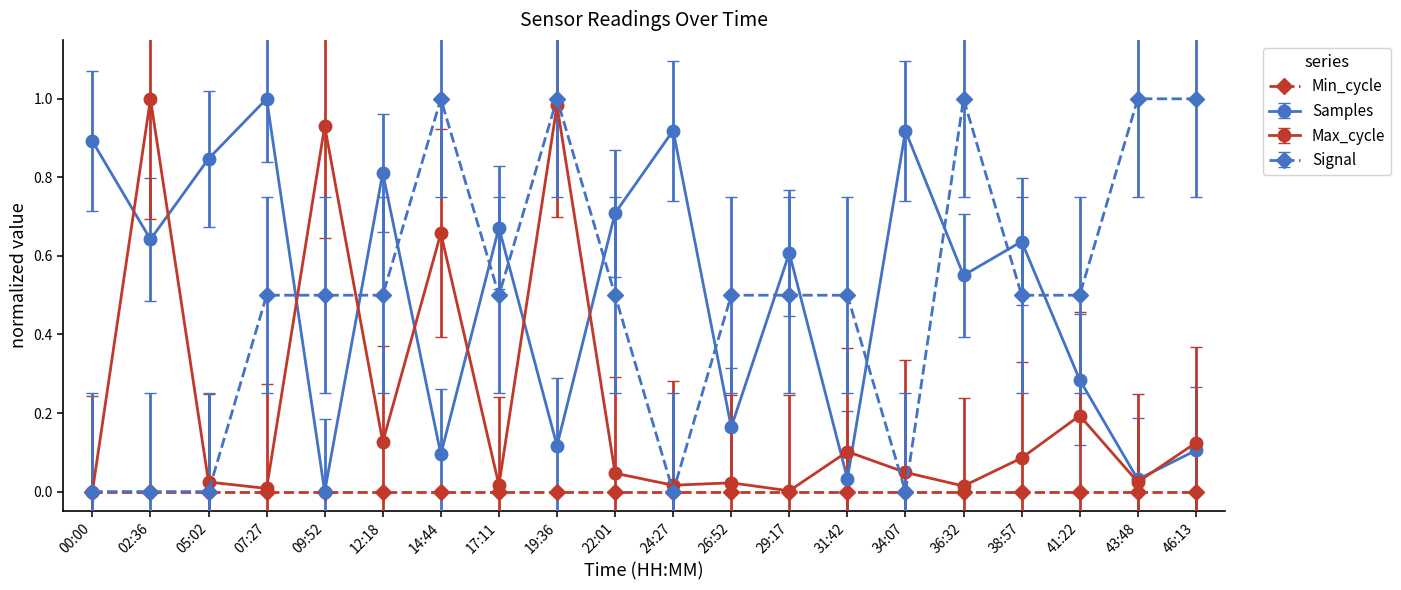

How many intersections are there between Samples and Signal?

13